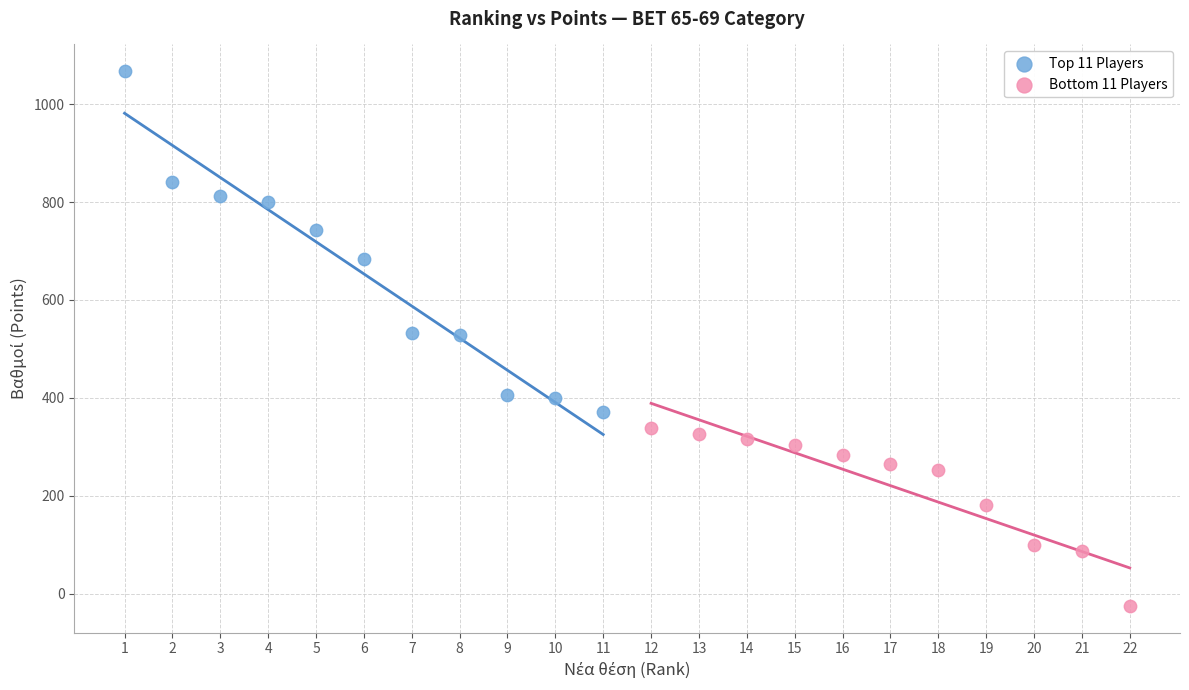

Which series has the largest Y range (max minus min)?

Top 11 Players